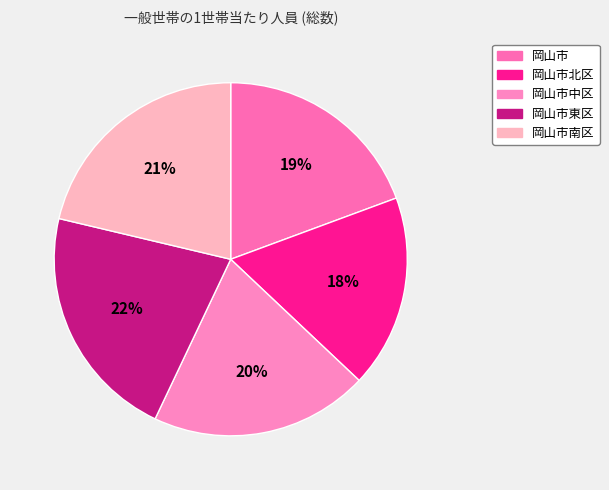

Count the number of slices in the pie.

5